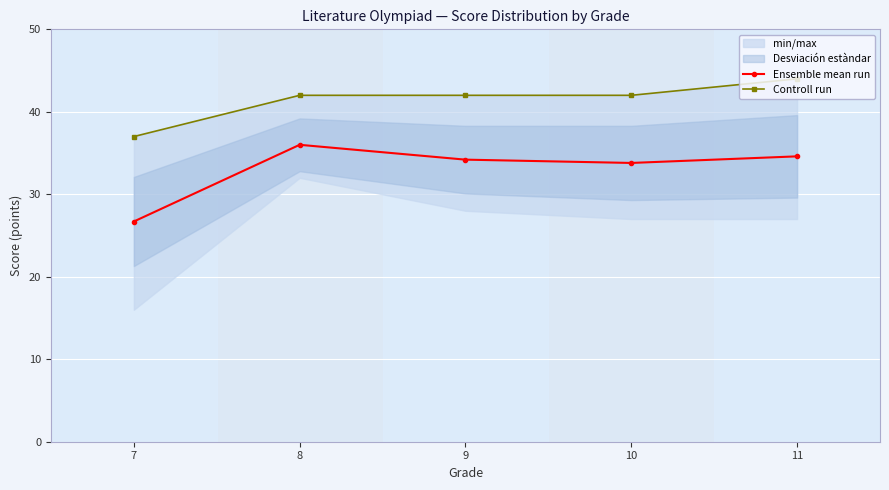

How many interior local peaks does the Ensemble mean run series have?

1